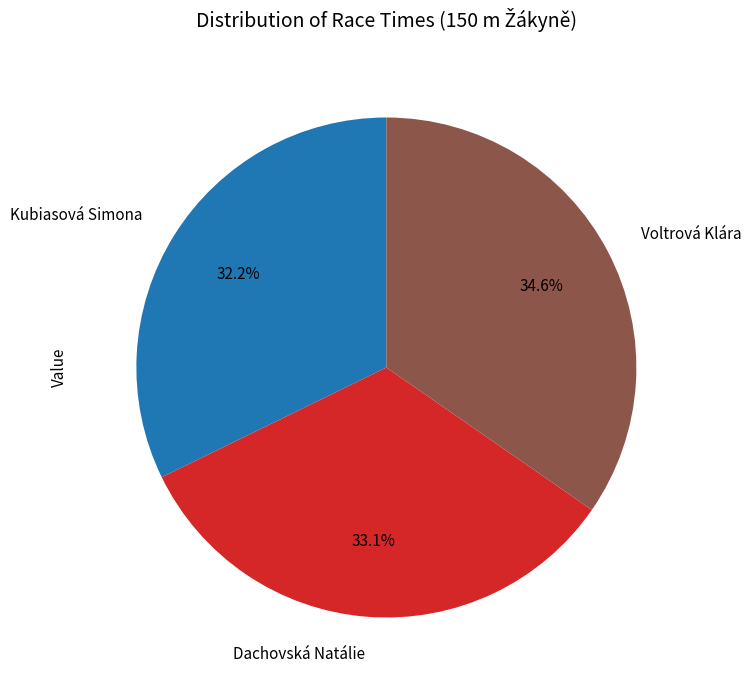

Which category has the smallest portion of the pie?

Kubiasová Simona